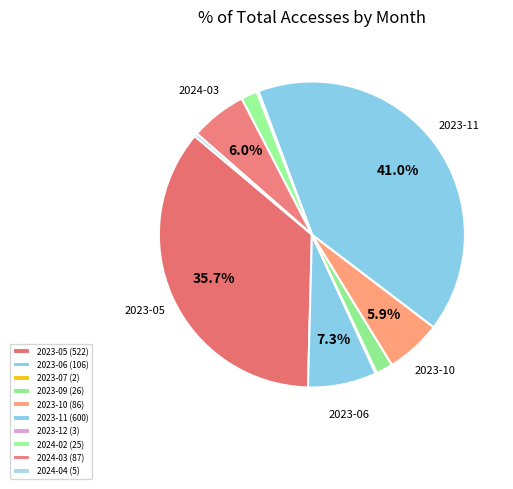

Does 2024-02 represent more than half of the total?

No